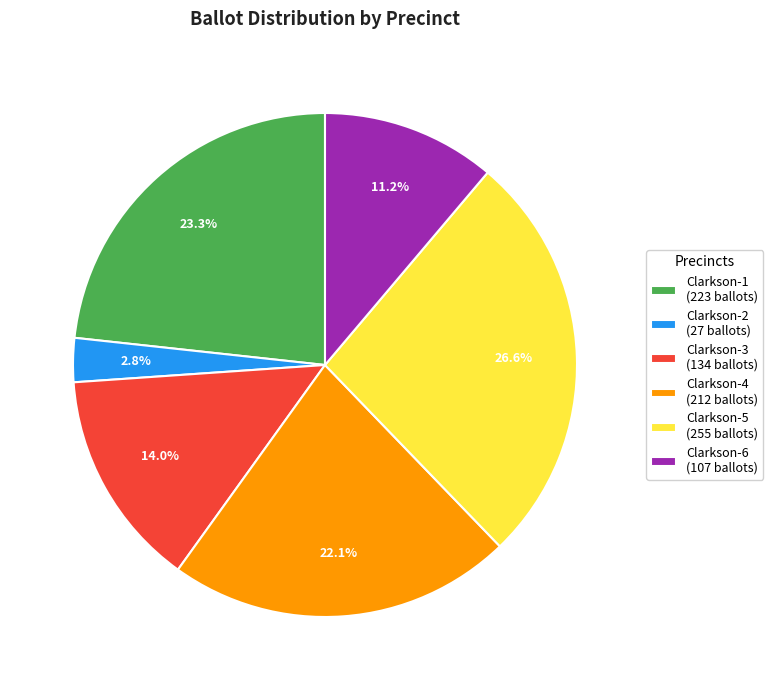

Is there a majority slice in this chart?

No